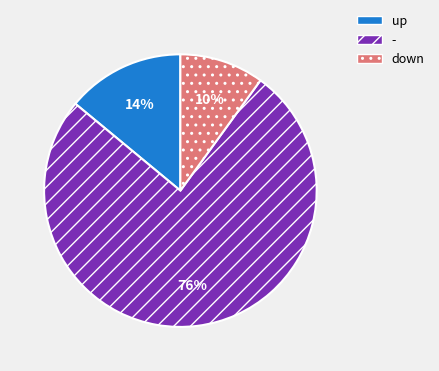

What is the ratio of the value at down to the value at up?

0.7